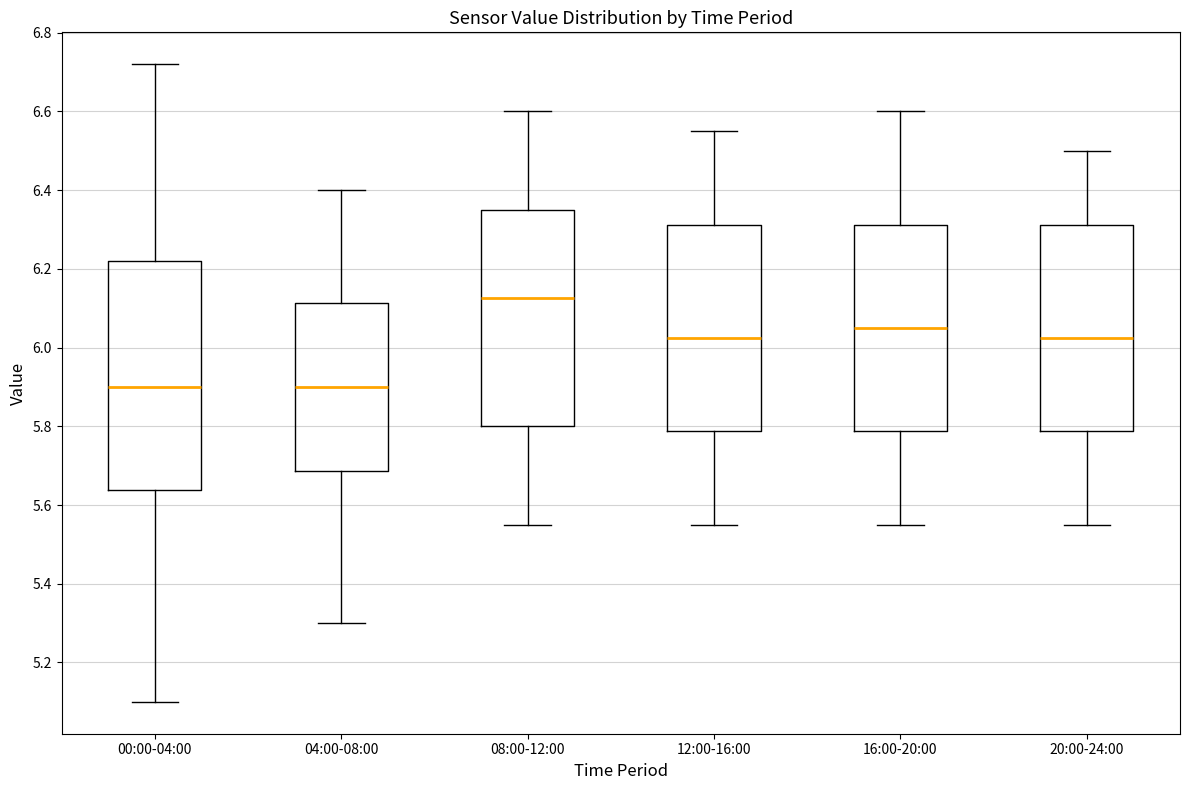

Comparing the boxes themselves (not the whiskers), which one is the tallest?

00:00-04:00